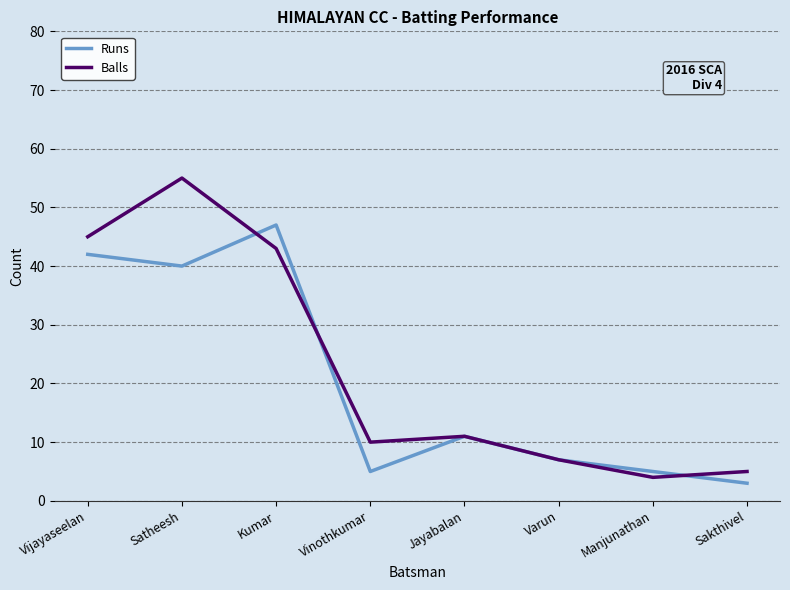

What position from the left is Satheesh?

2